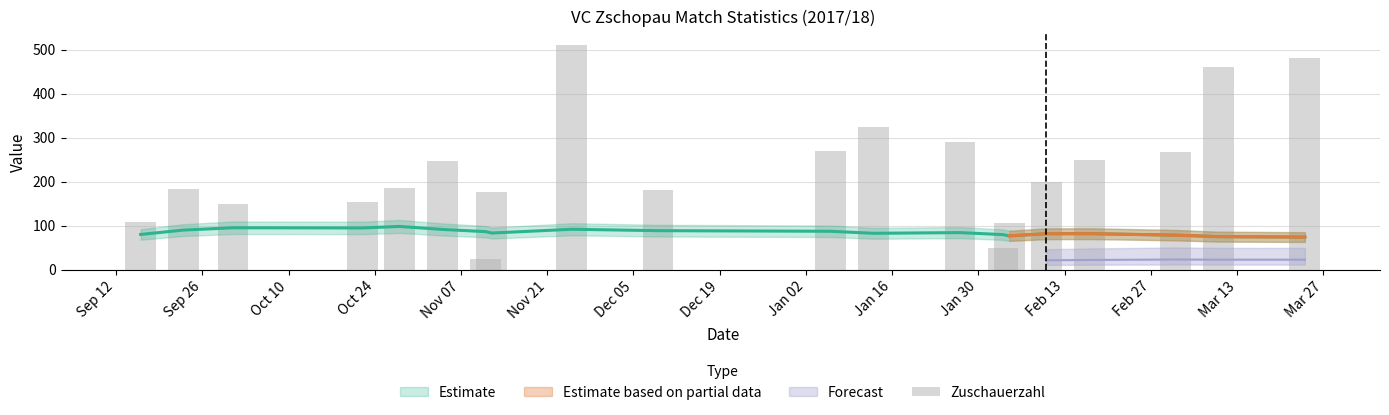

Does the chart contain any negative values?

No